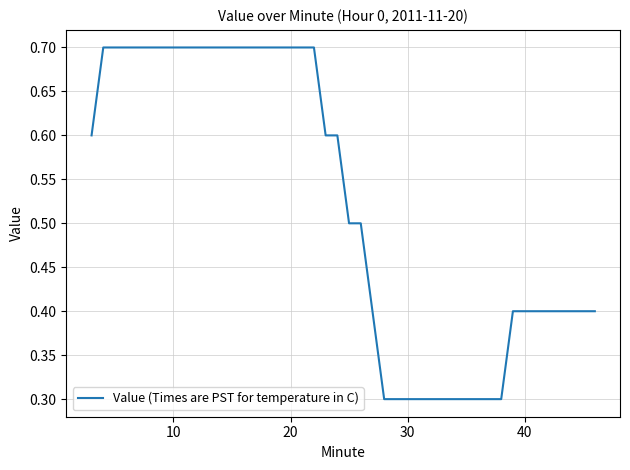

What is the average value?

0.5